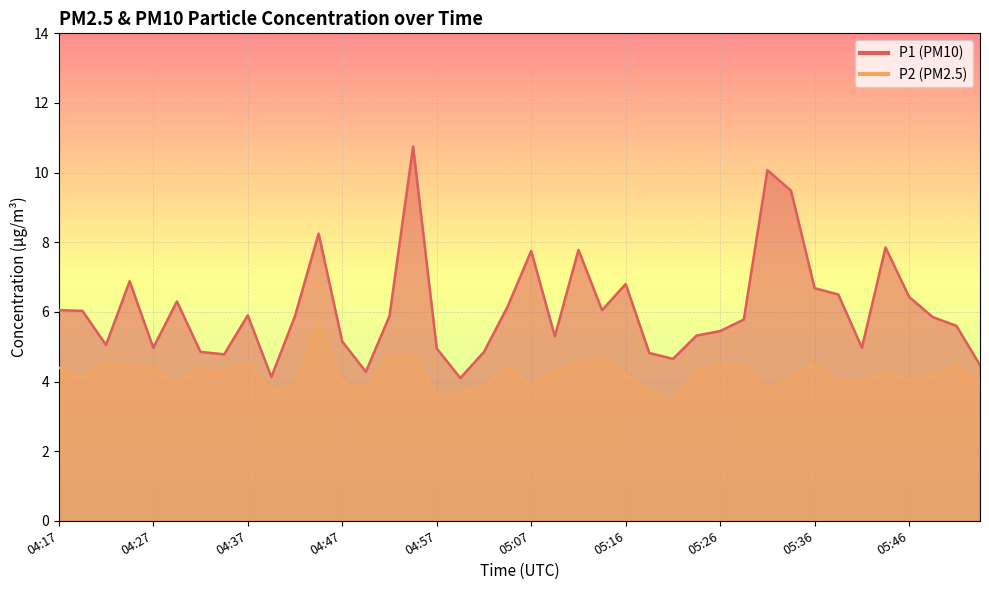

True or false: P2 has more than 2 interior local peaks.

True